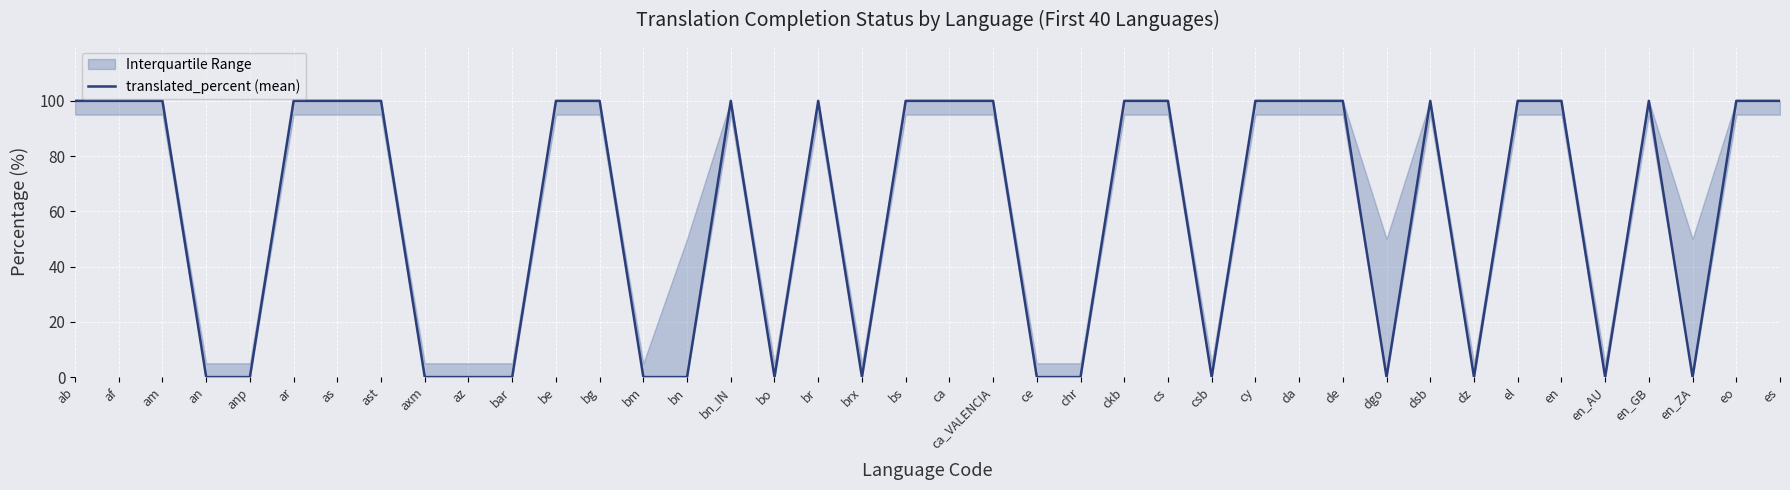

The chart shows a value of 0 at ce. True or false?

True